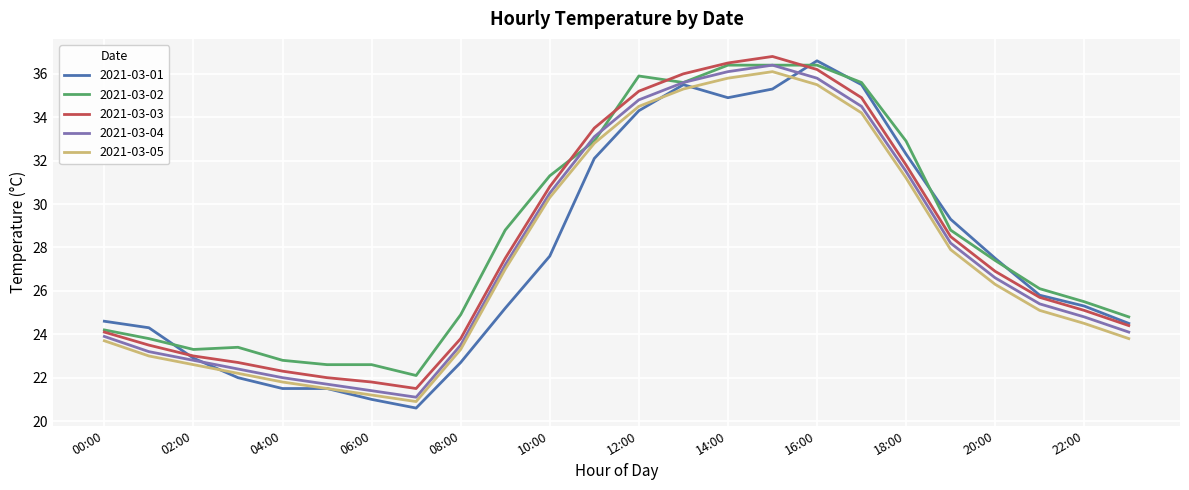

True or false: 2021-03-05 and 2021-03-04 cross at least once.

False